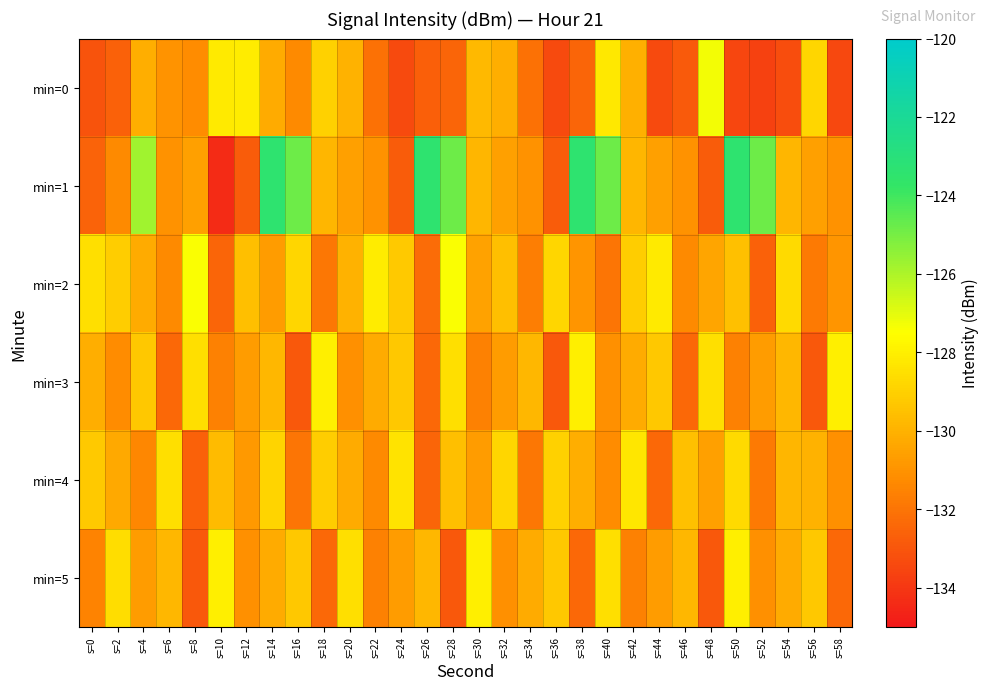

Which series has the widest spread of values?

min=1